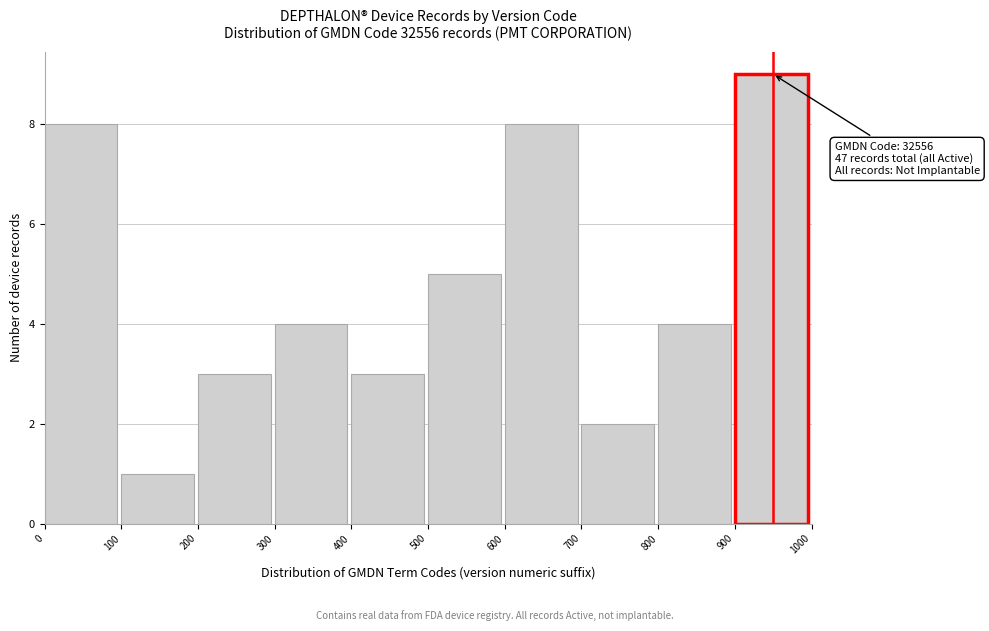

Which range on the x-axis has the tallest bar?

900 to 1000